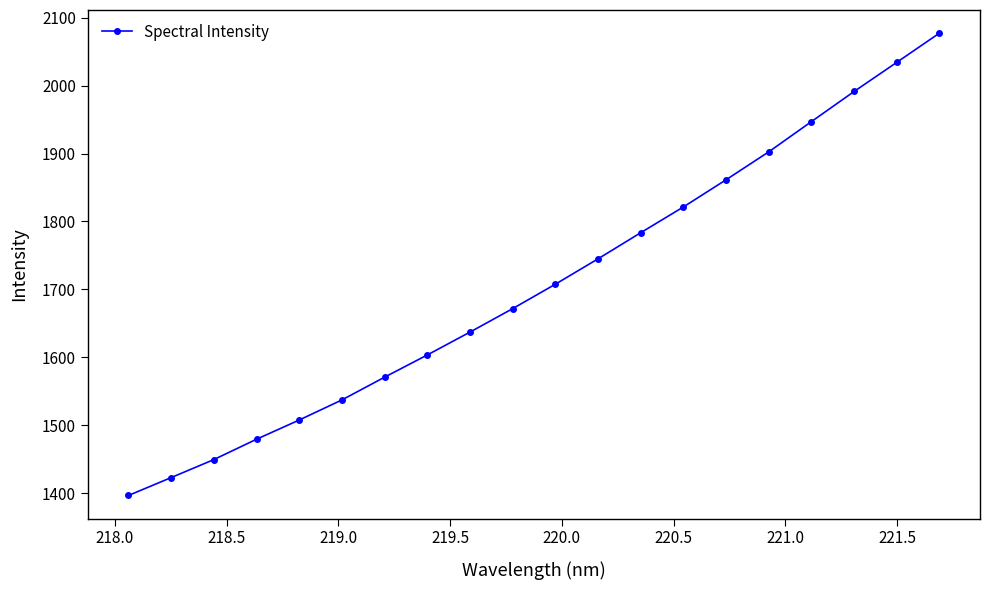

True or false: the data has more than 2 interior local peaks.

False